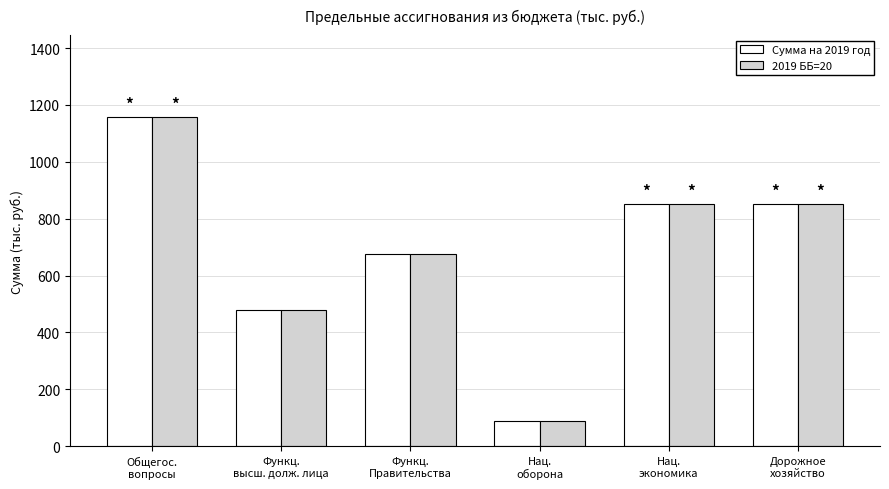

At which category does the chart reach its minimum across all series?

Нац.
оборона